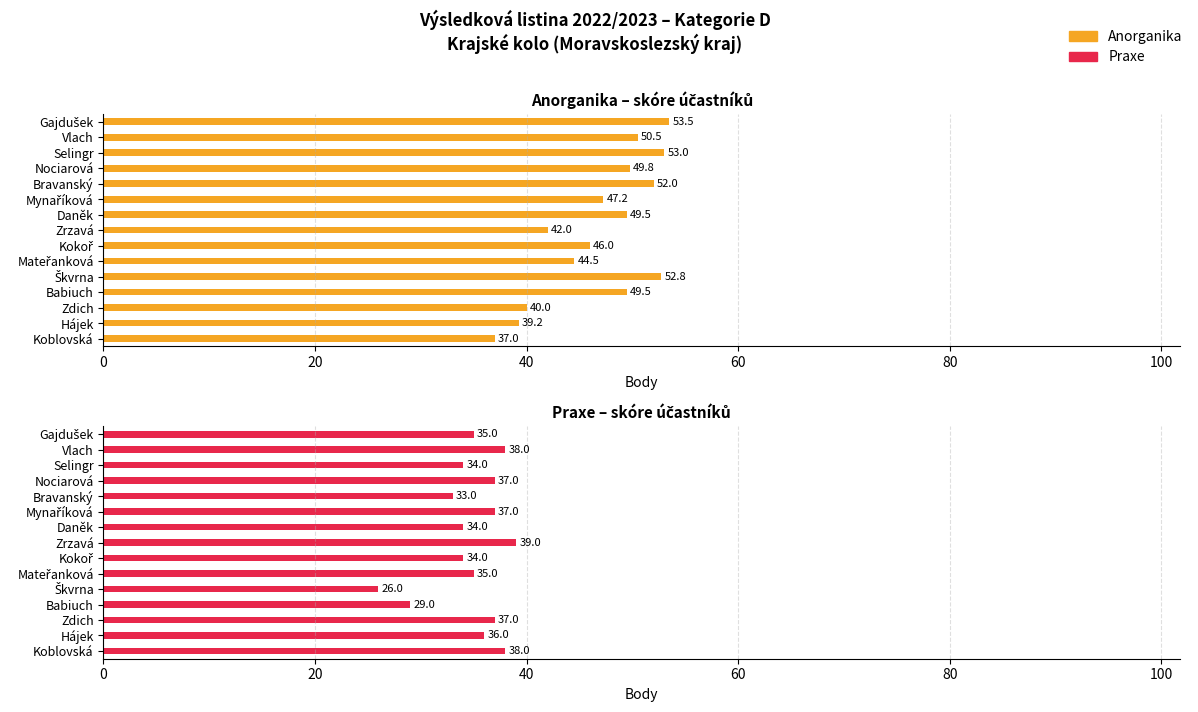

The Praxe series shows 58.3 at Kokoř. True or false?

False